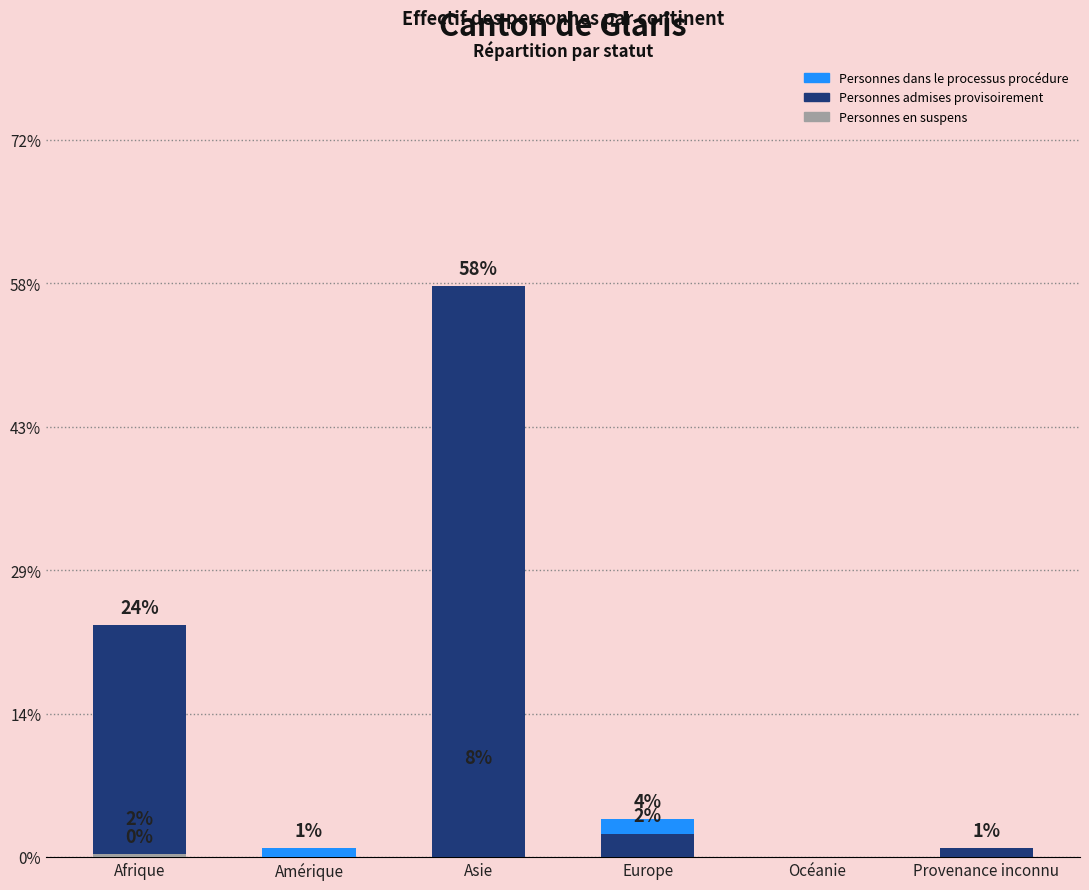

Rank the series by their average value, from lowest to highest.

Personnes en suspens, Personnes dans le processus procédure, Personnes admises provisoirement